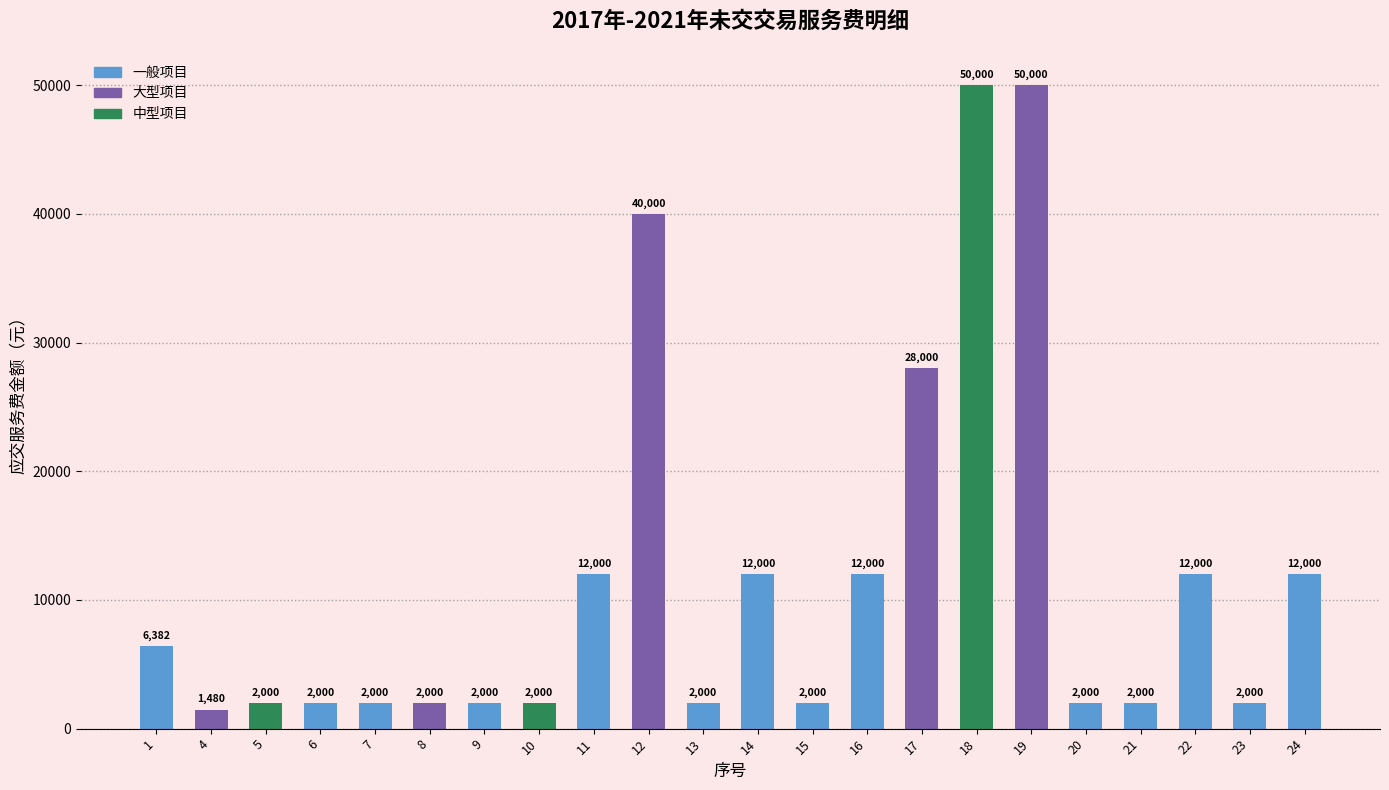

At which label is the value closest to 25740?

17